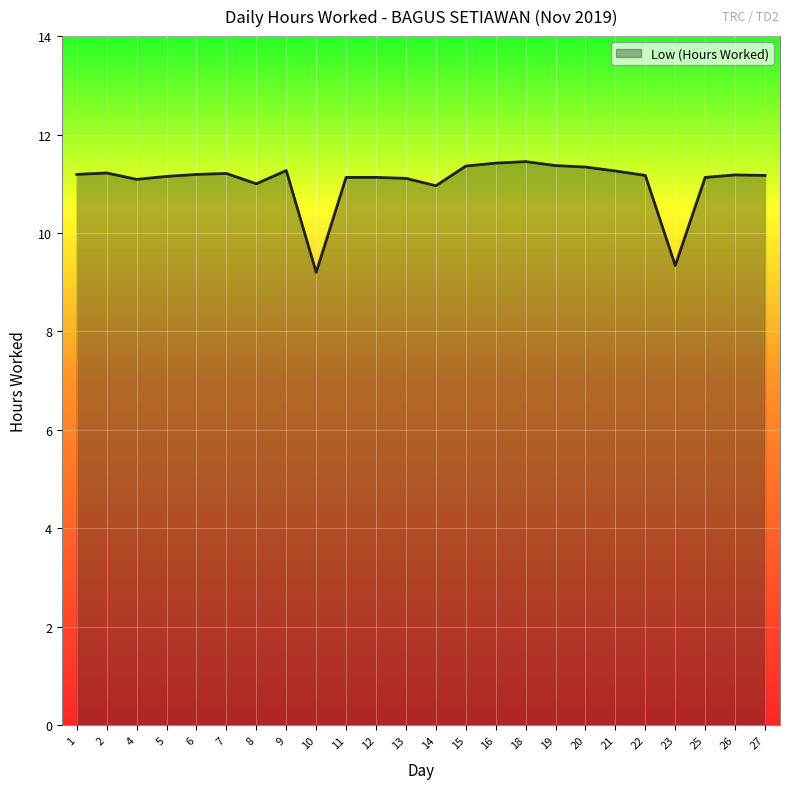

The value at 21 is 19.7. True or false?

False